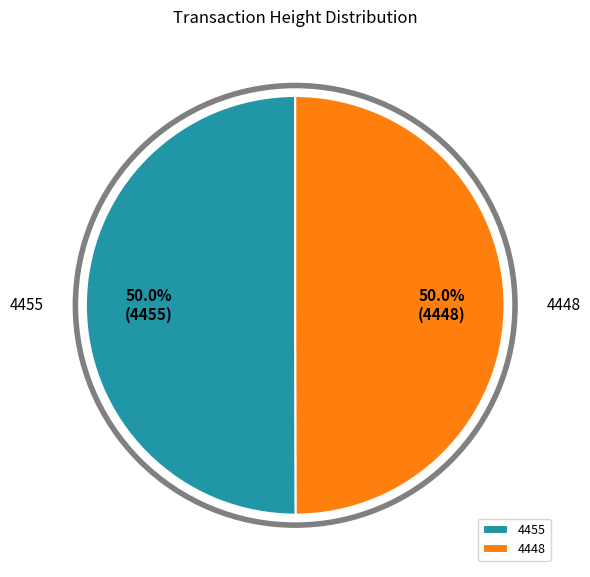

To the nearest percent, what portion does 4455 represent?

50%